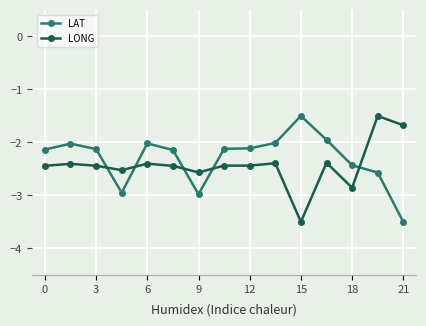

True or false: LAT has more than 0 points higher than both neighbors.

True